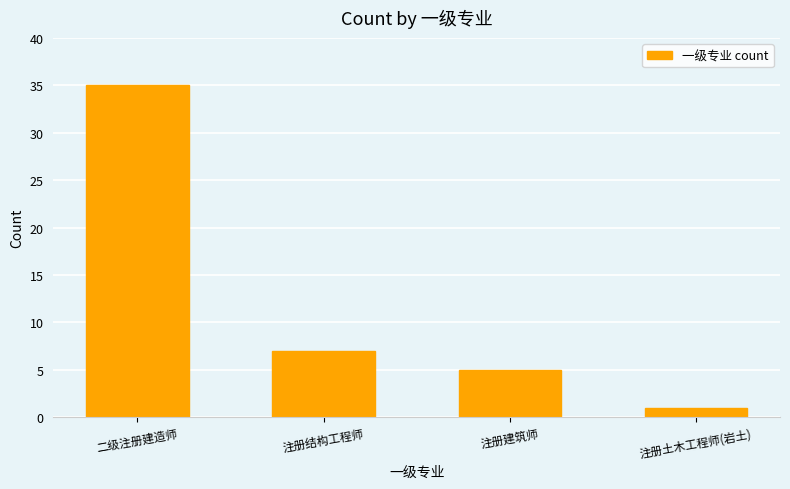

What is the label of the 3rd bar from the right?

注册结构工程师